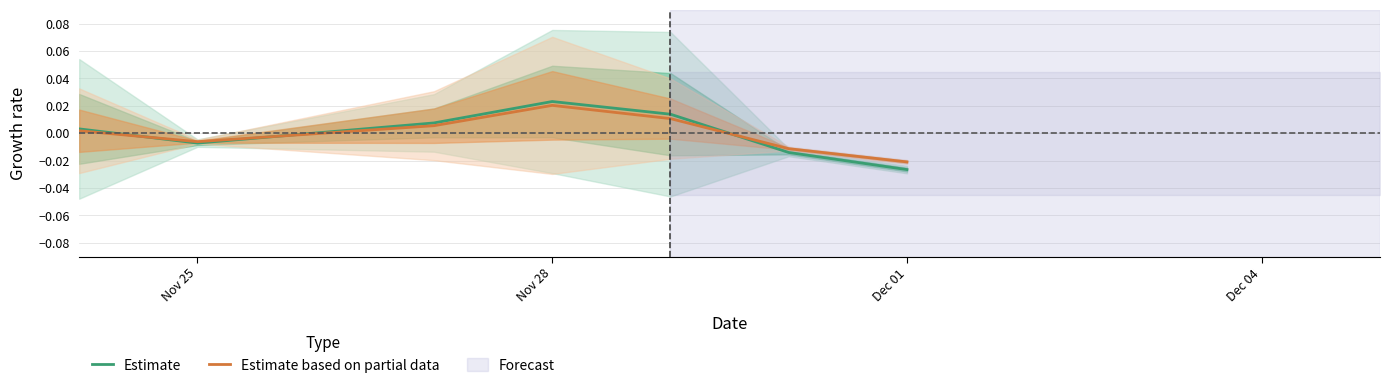

Which category has the lowest value in the Estimate series?

Dec 01